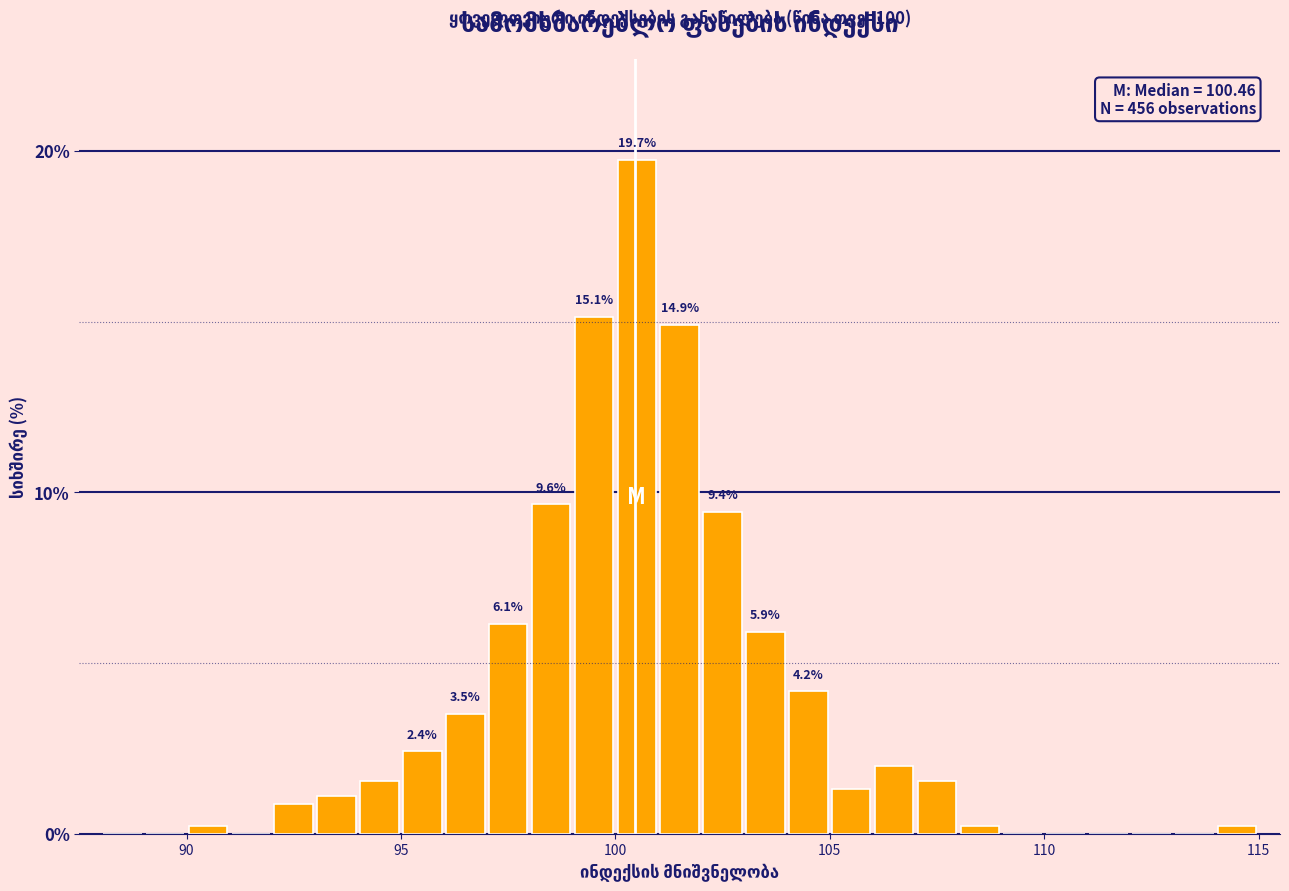

Around what value on the x-axis is the tallest bar? Give the approximate position of its centre, as read against the axis.

100.5